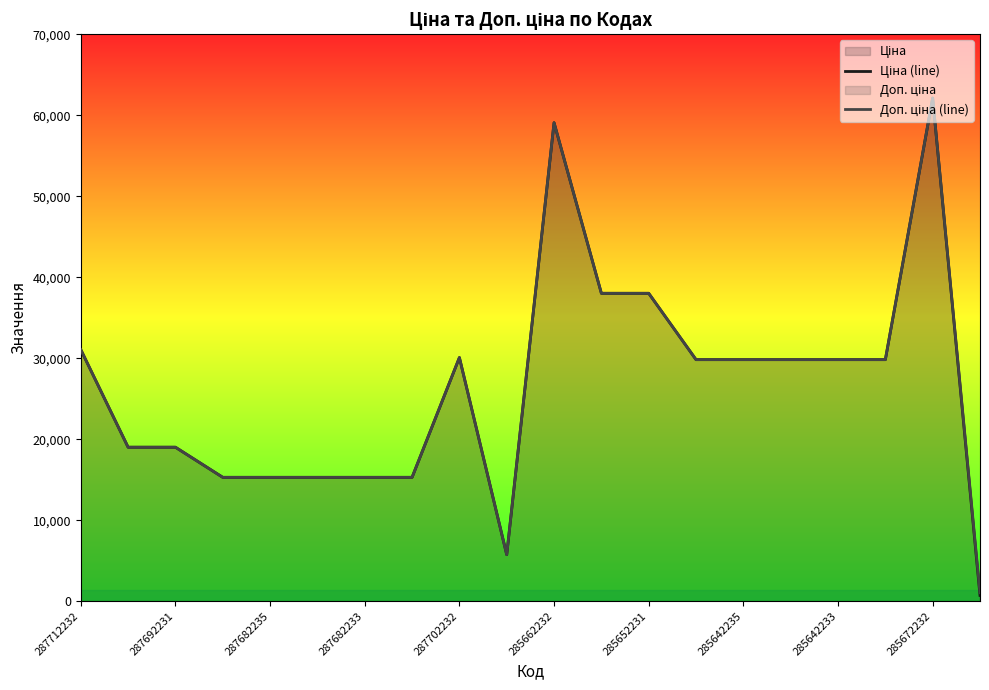

How many interior local valleys does the Ціна (line) series have?

1